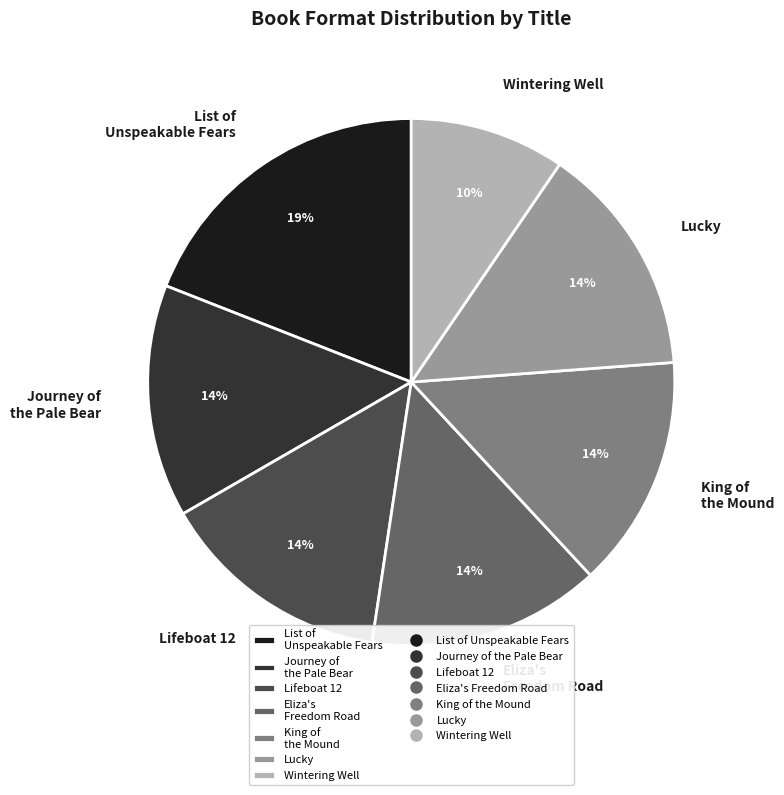

Combined, do King of the Mound and Eliza's Freedom Road account for over 50%?

No